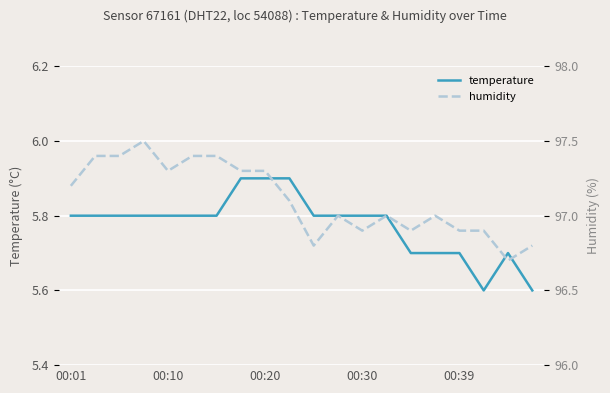

Is it true that humidity equals 62.6 at 7?

False